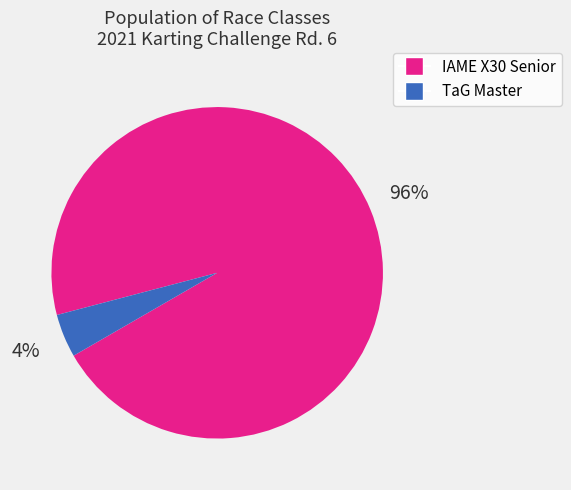

Which has a higher value, IAME X30 Senior or TaG Master?

IAME X30 Senior